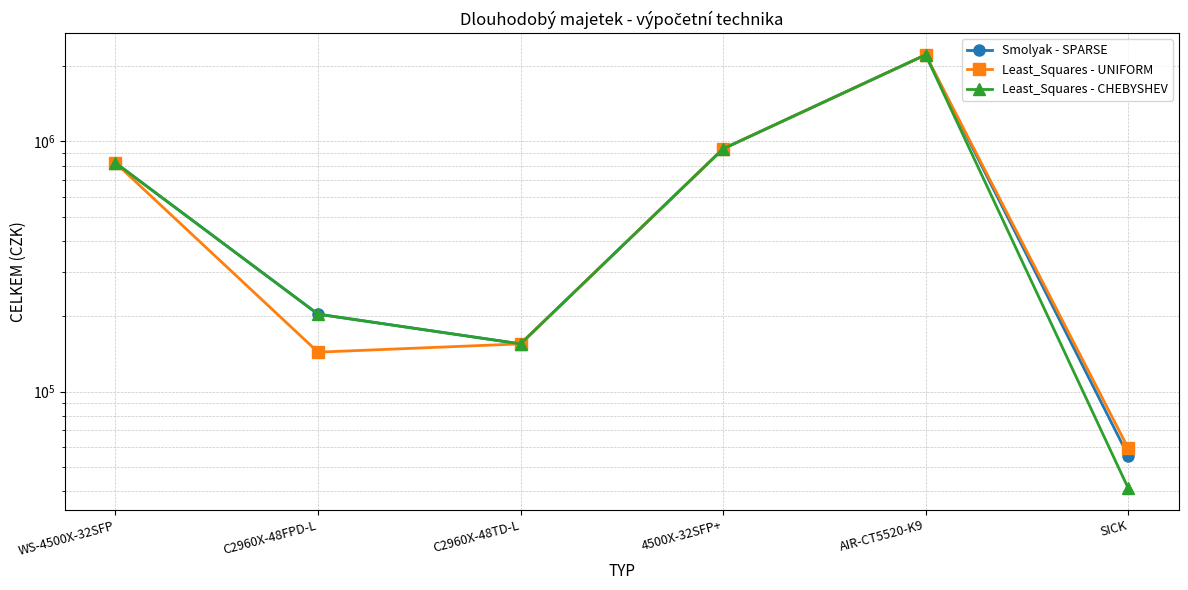

What is the label of the 1st point from the right?

SICK